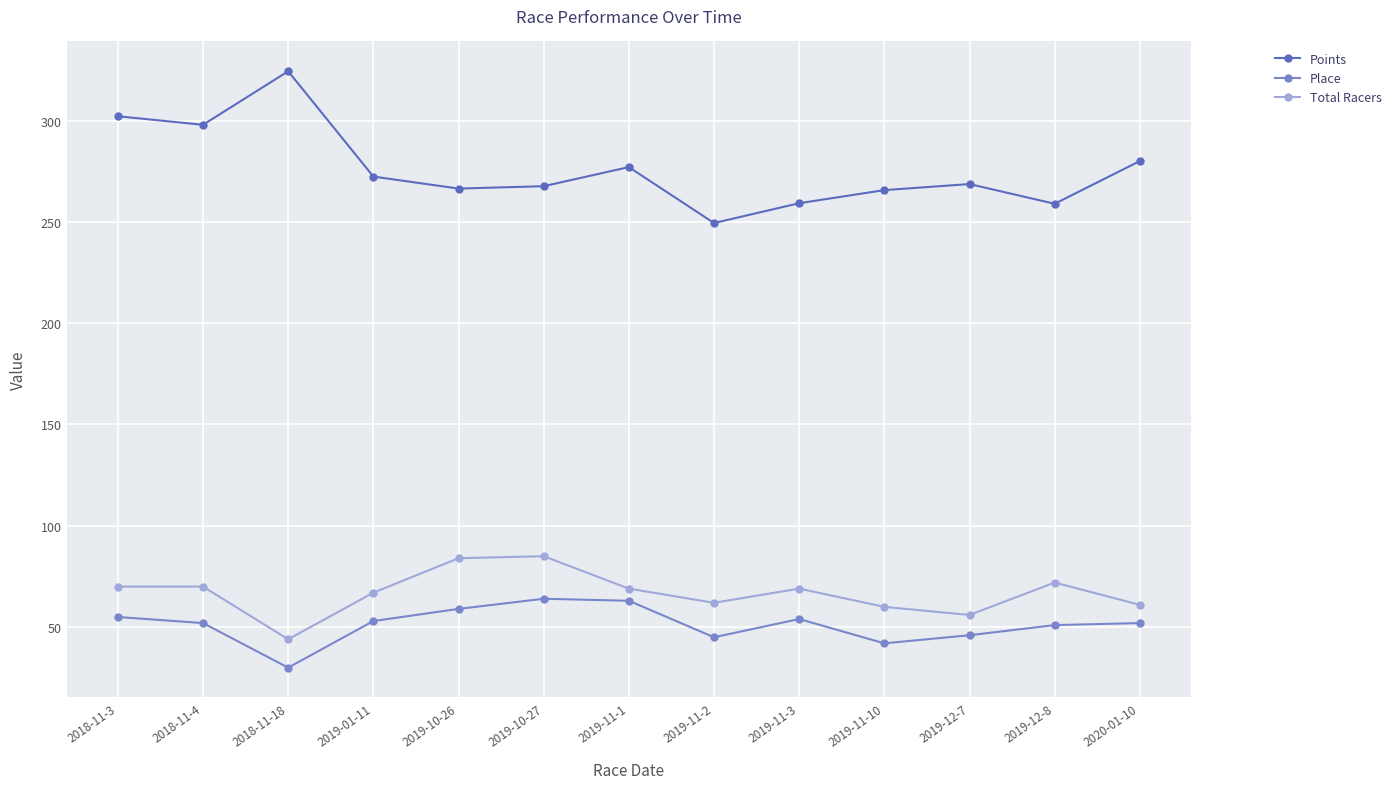

What is the value of the Place point at the 2nd from the left?

52.0